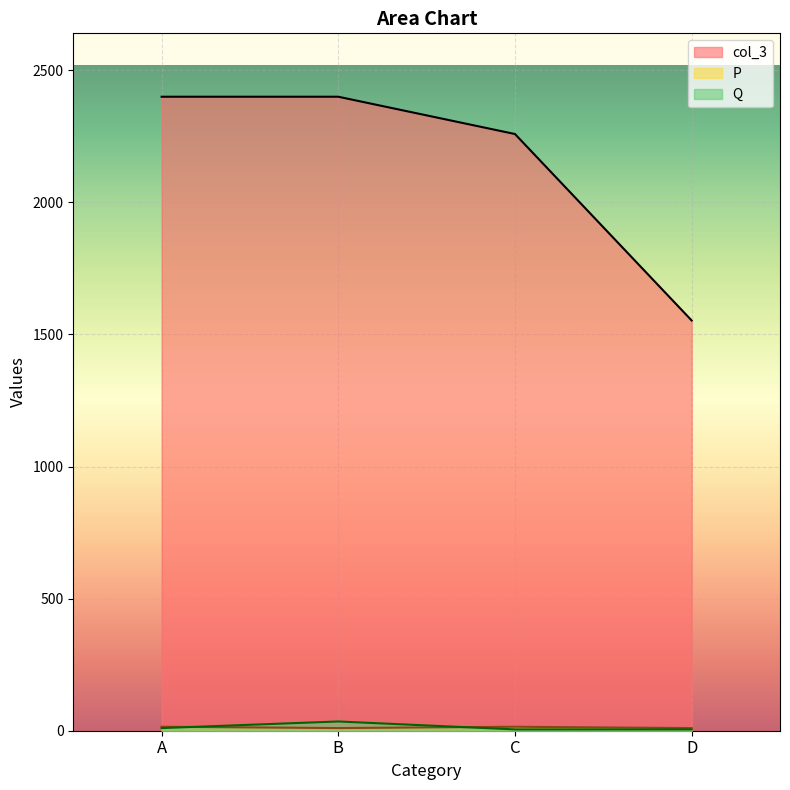

How many intersections are there between Q and P?

2